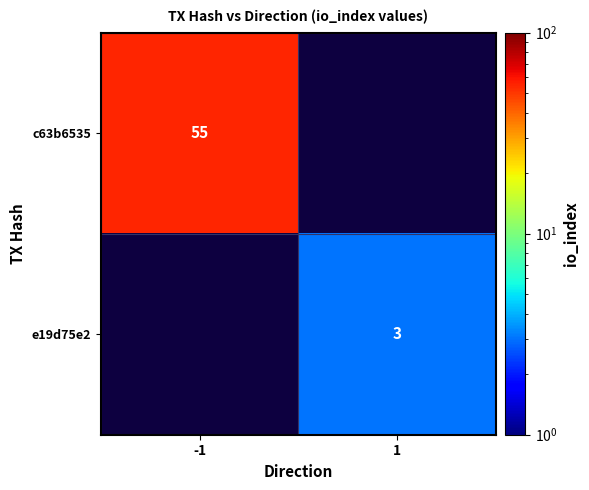

Is it true that c63b6535 equals 55 at -1?

True